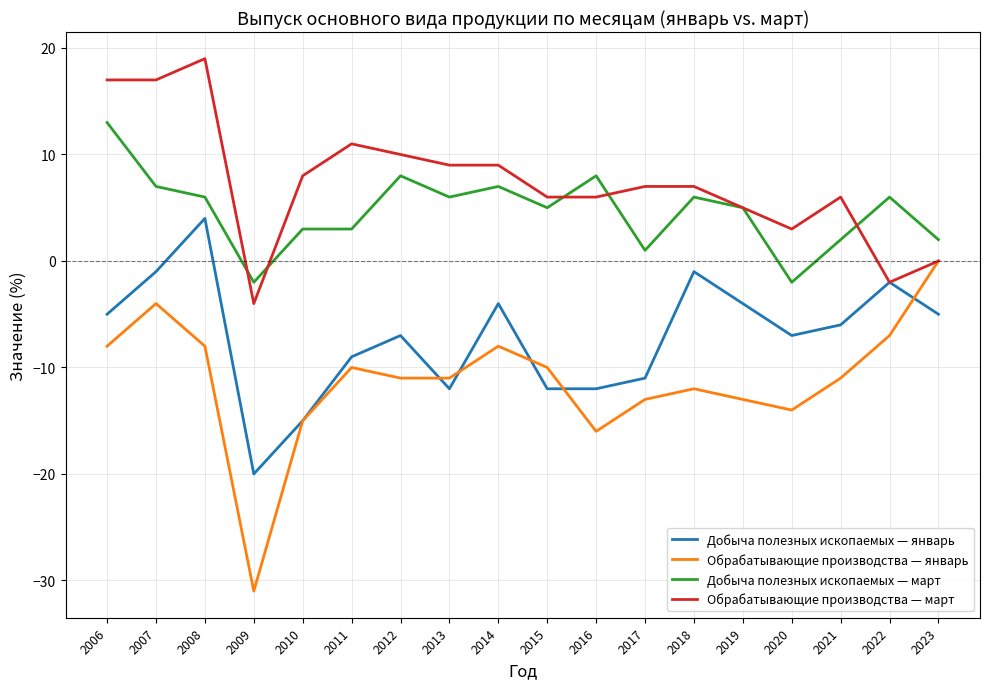

True or false: Добыча полезных ископаемых — март and Добыча полезных ископаемых — январь cross at least once.

False